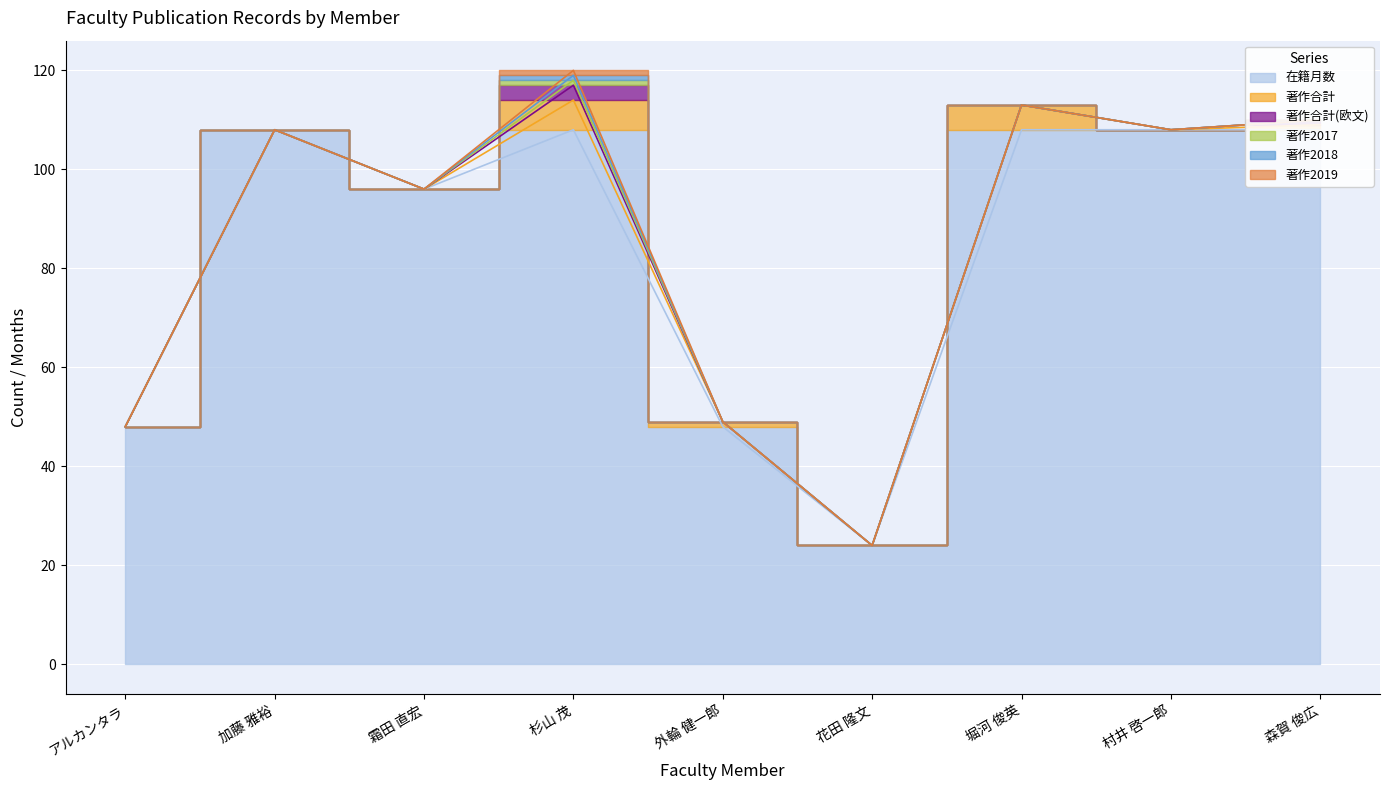

What is the label of the 5th point from the left?

外輪 健一郎